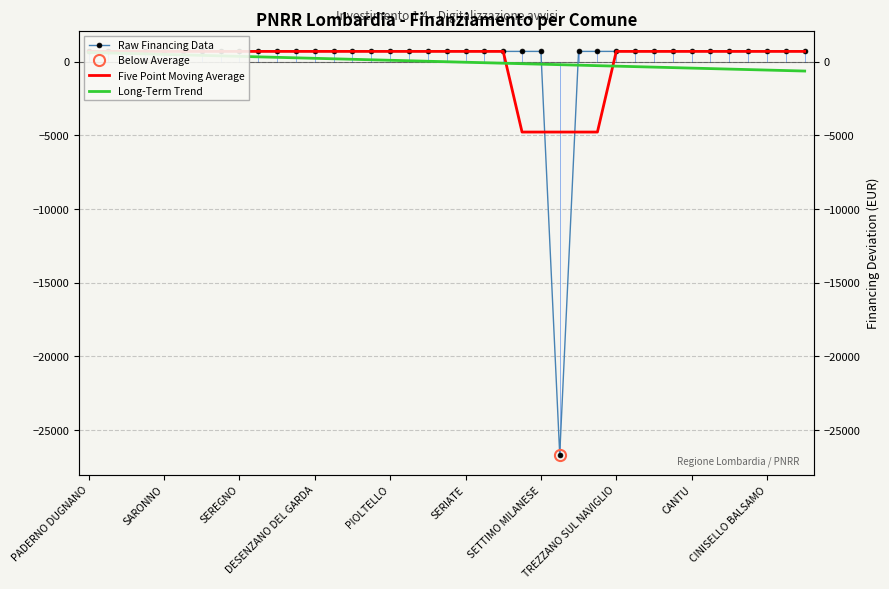

Reading left to right, list all the values displayed in this chart.

Raw Financing Data: 702.0	702.0	702.0	702.0	702.0	702.0	702.0	702.0	702.0	702.0	702.0	702.0	702.0	702.0	702.0	702.0	702.0	702.0	702.0	702.0	702.0	702.0	702.0	702.0	702.0	-26675.0	702.0	702.0	702.0	702.0	702.0	702.0	702.0	702.0	702.0	702.0	702.0	702.0	702.0
Five Point Moving Average: 702.0	702.0	702.0	702.0	702.0	702.0	702.0	702.0	702.0	702.0	702.0	702.0	702.0	702.0	702.0	702.0	702.0	702.0	702.0	702.0	702.0	702.0	702.0	-4773.4	-4773.4	-4773.4	-4773.4	-4773.4	702.0	702.0	702.0	702.0	702.0	702.0	702.0	702.0	702.0	702.0	702.0
Long-Term Trend: 631.8	598.5	565.3	532.0	498.8	465.5	432.3	399.0	365.8	332.5	299.3	266.0	232.8	199.5	166.3	133.0	99.8	66.5	33.3	0.0	-33.3	-66.5	-99.8	-133.0	-166.3	-199.5	-232.8	-266.0	-299.3	-332.5	-365.8	-399.0	-432.3	-465.5	-498.8	-532.0	-565.3	-598.5	-631.8